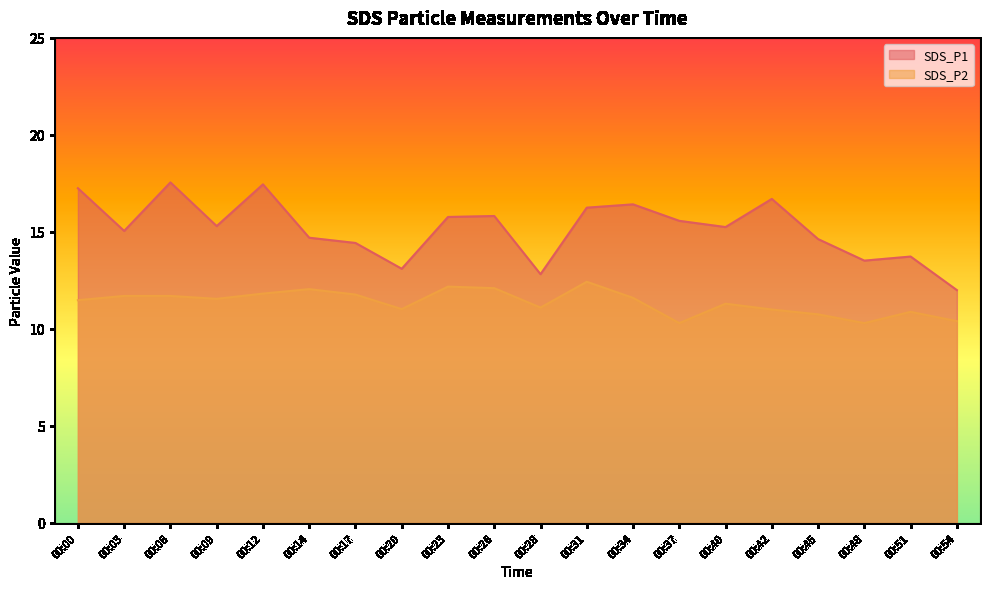

True or false: SDS_P2 has more than 2 interior local peaks.

True